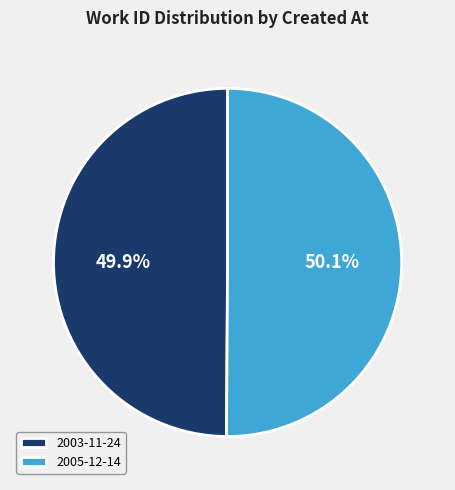

How many slices are in this pie chart?

2